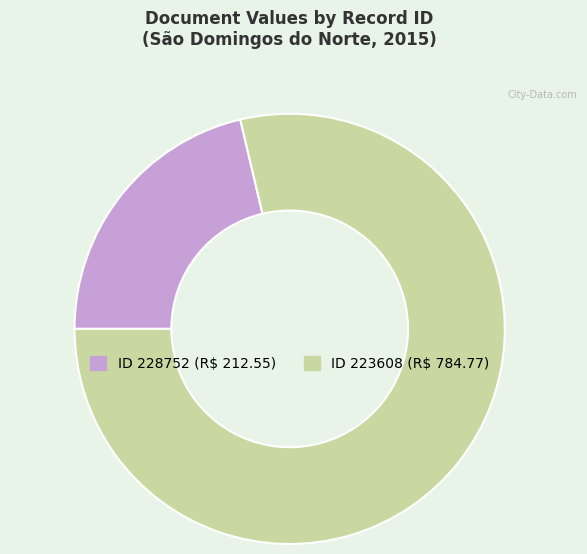

Count the number of slices in the pie.

2